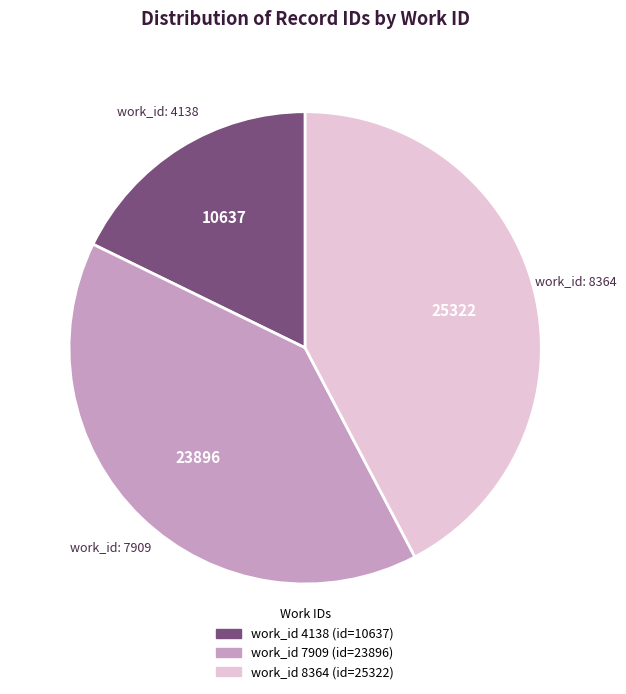

Does any single category account for the majority?

No